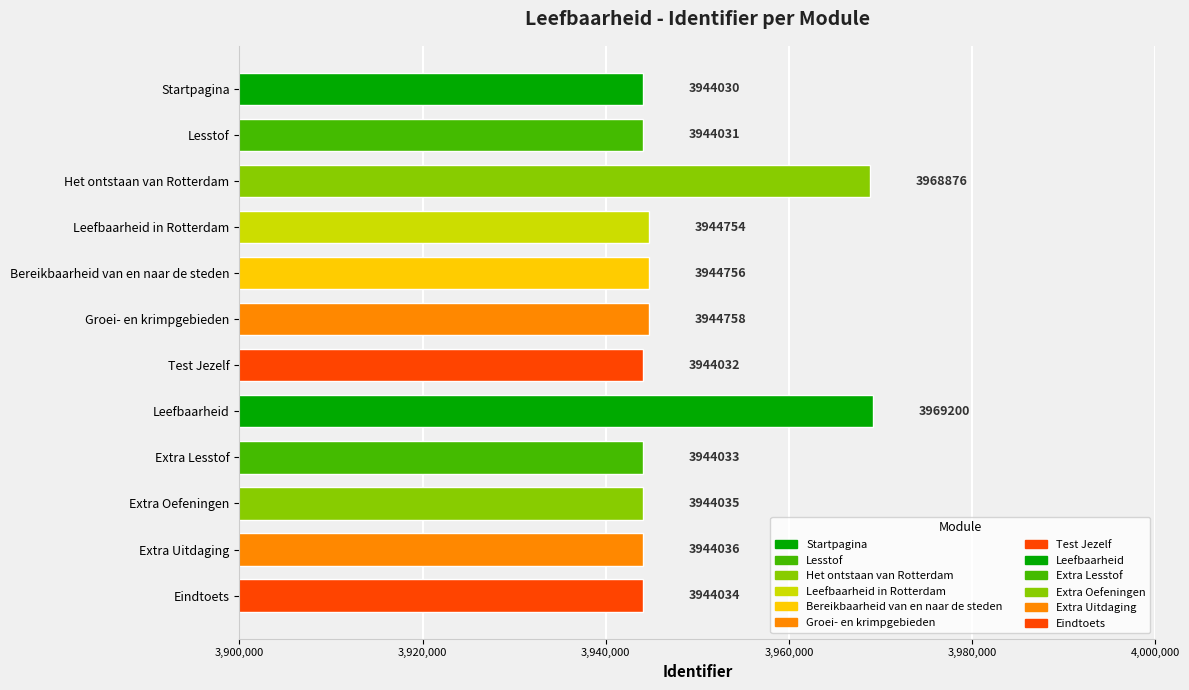

How many data points are less than 3944036?

6